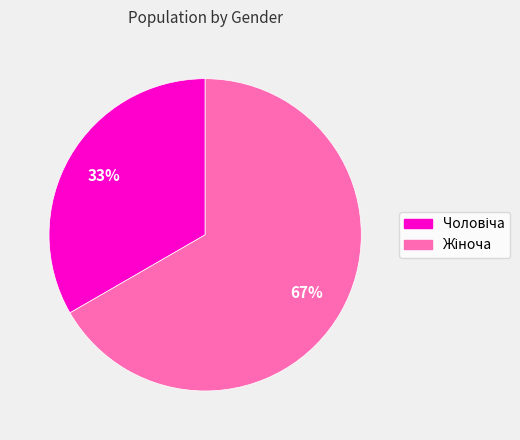

Is there a majority slice in this chart?

Yes